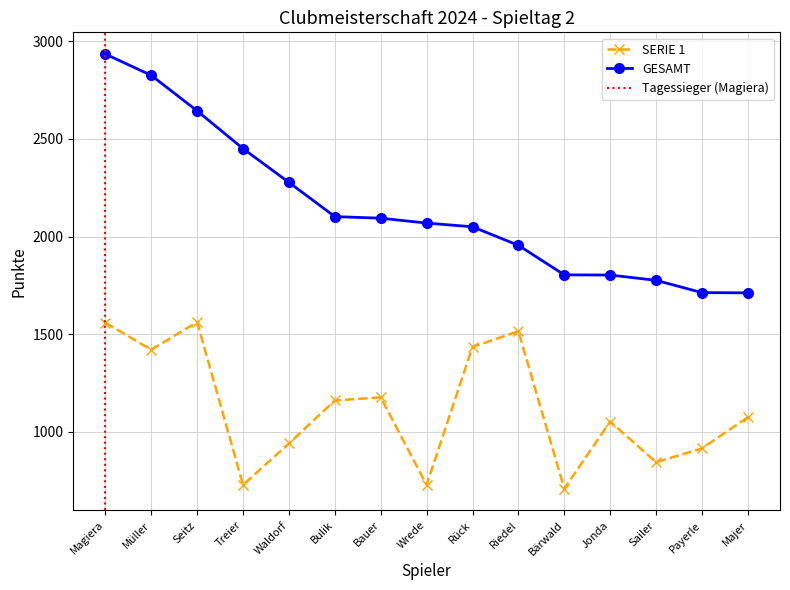

What is the approximate value of GESAMT at Riedel, to the nearest 10?

1960